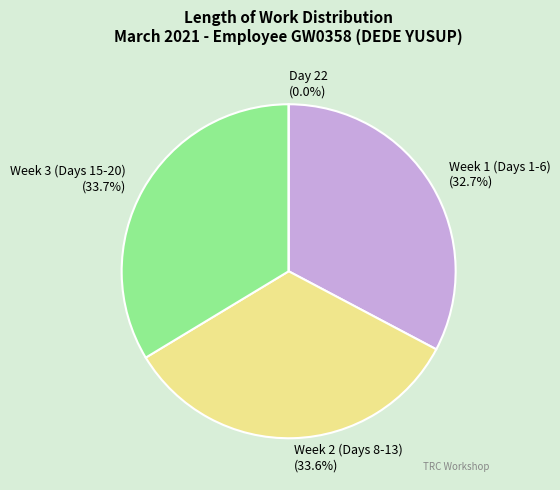

What is the ratio of the value at Day 10 to the value at Day 20?

1.0